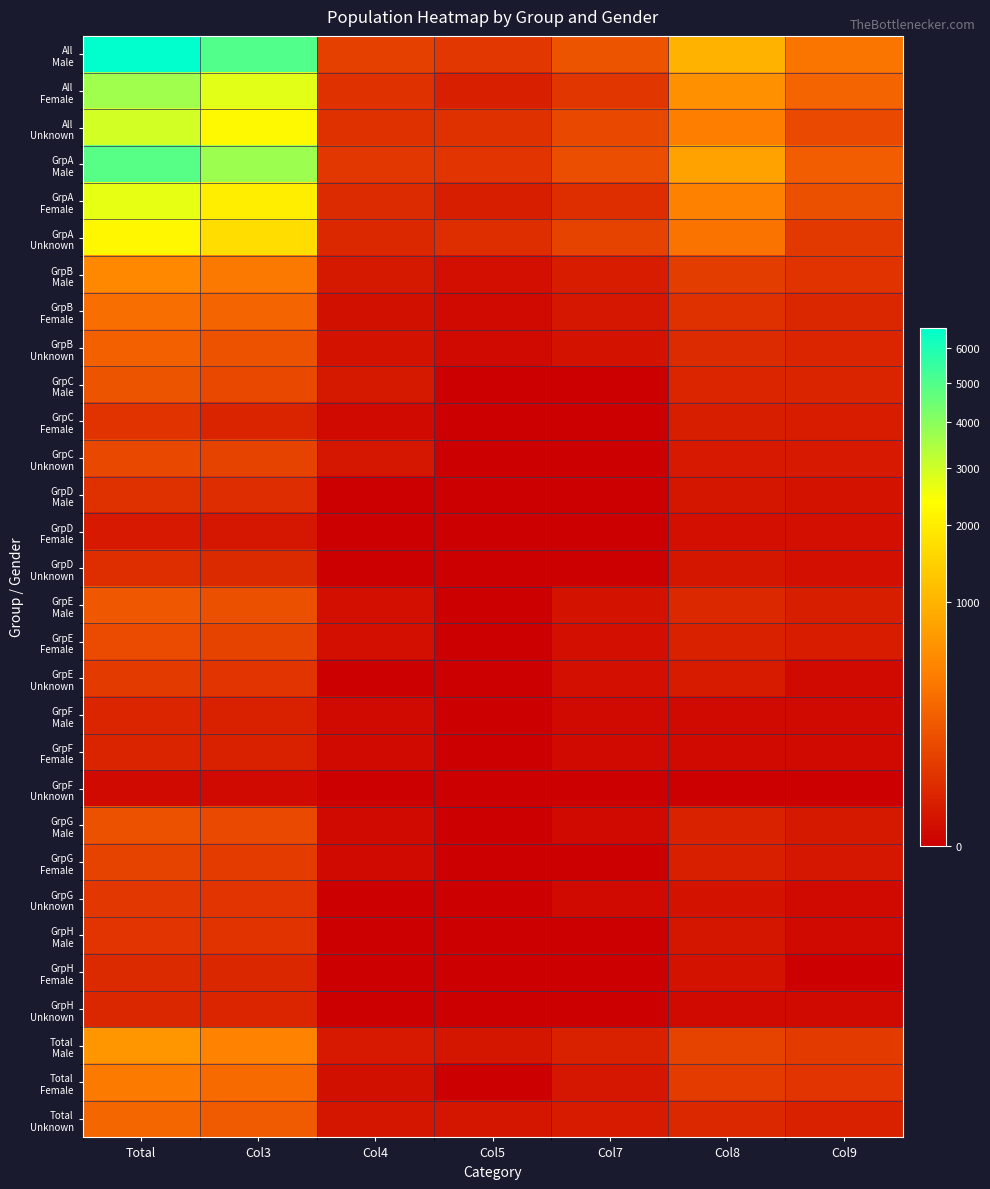

What is the maximum value shown in the chart?

6614